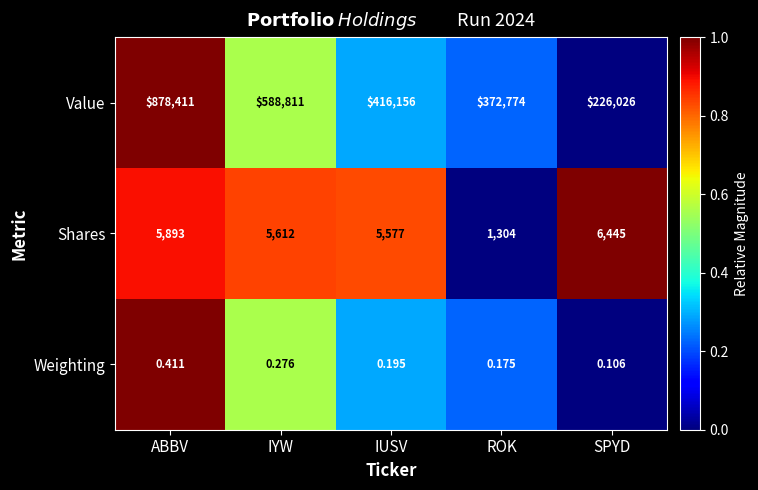

At which category does the chart reach its peak across all series?

ABBV